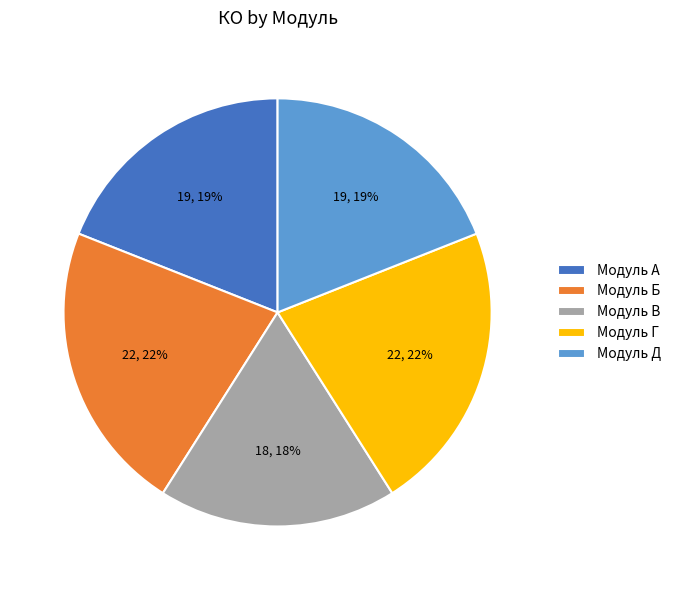

Is the sum of Модуль Д and Модуль Г greater than half?

No